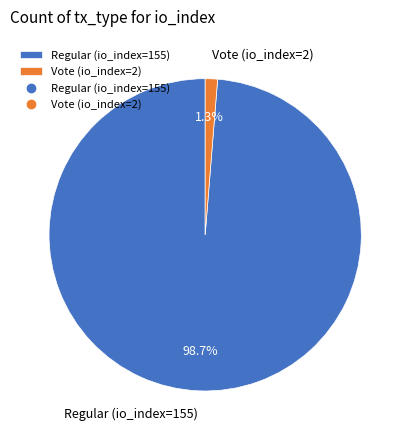

True or false: Regular (io_index=155) accounts for 85% of the total.

False